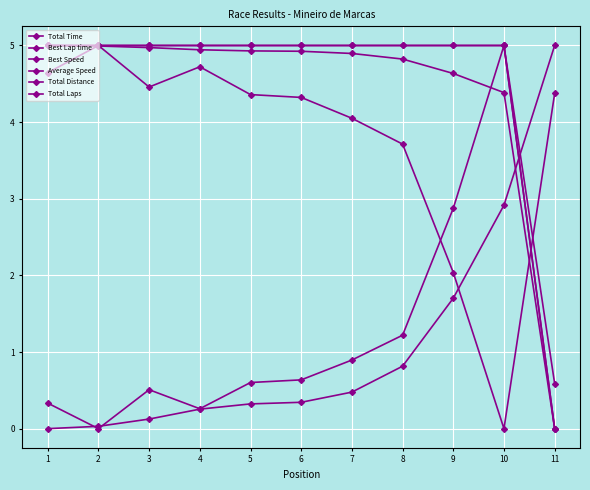

How many intersections are there between Total Time and Best Lap time?

3